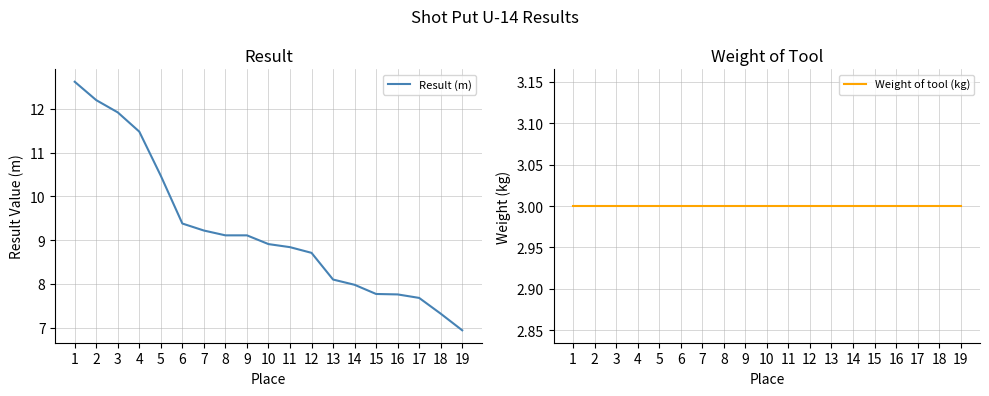

Which has a higher value, 18 or 13?

13